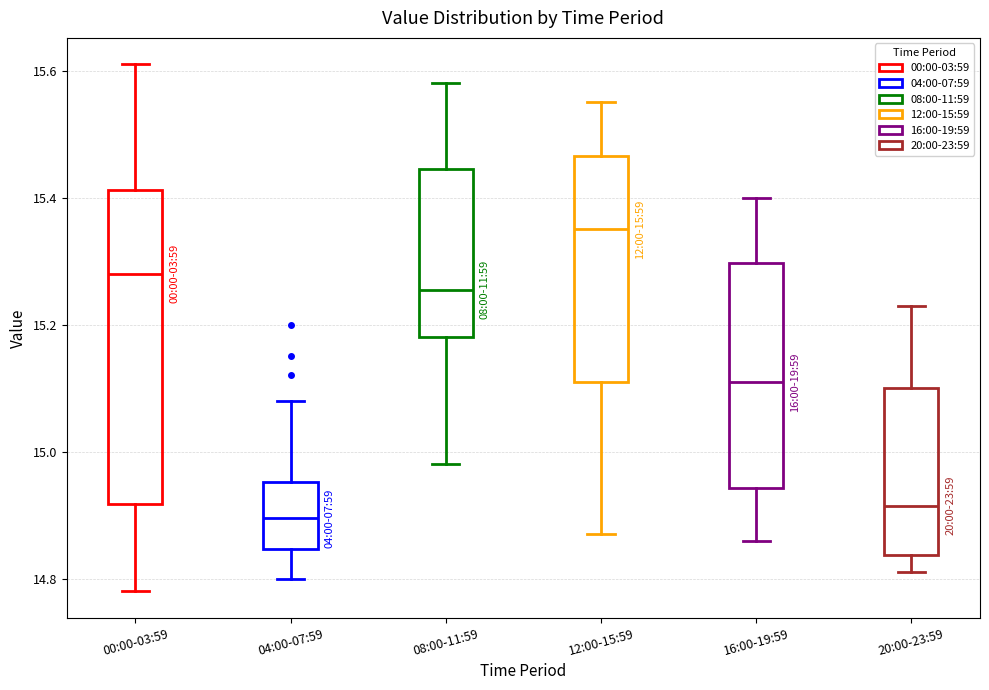

Comparing the boxes themselves (not the whiskers), which one is the tallest?

00:00-03:59